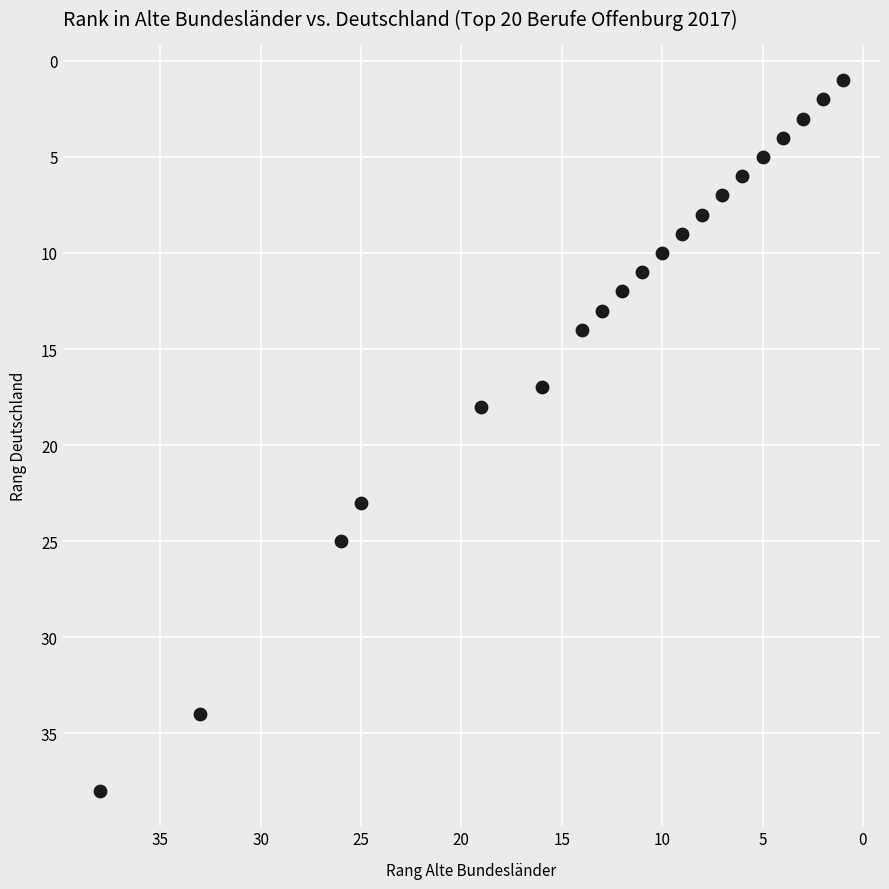

What Y value in the scatter plot is closest to 19?

18